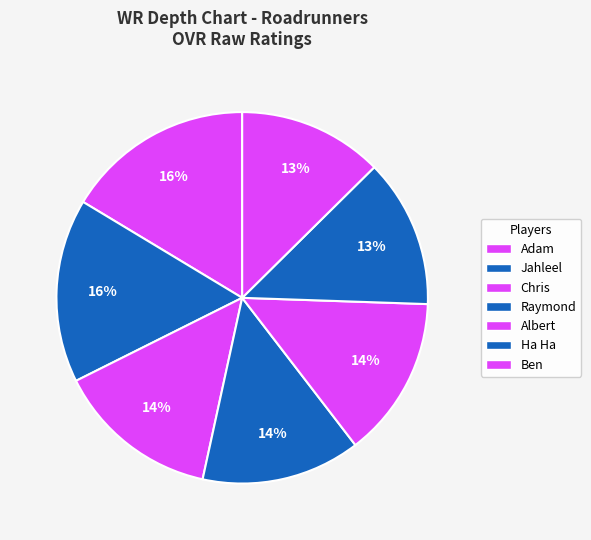

What is the change in value from Ha Ha to Ben?

-2